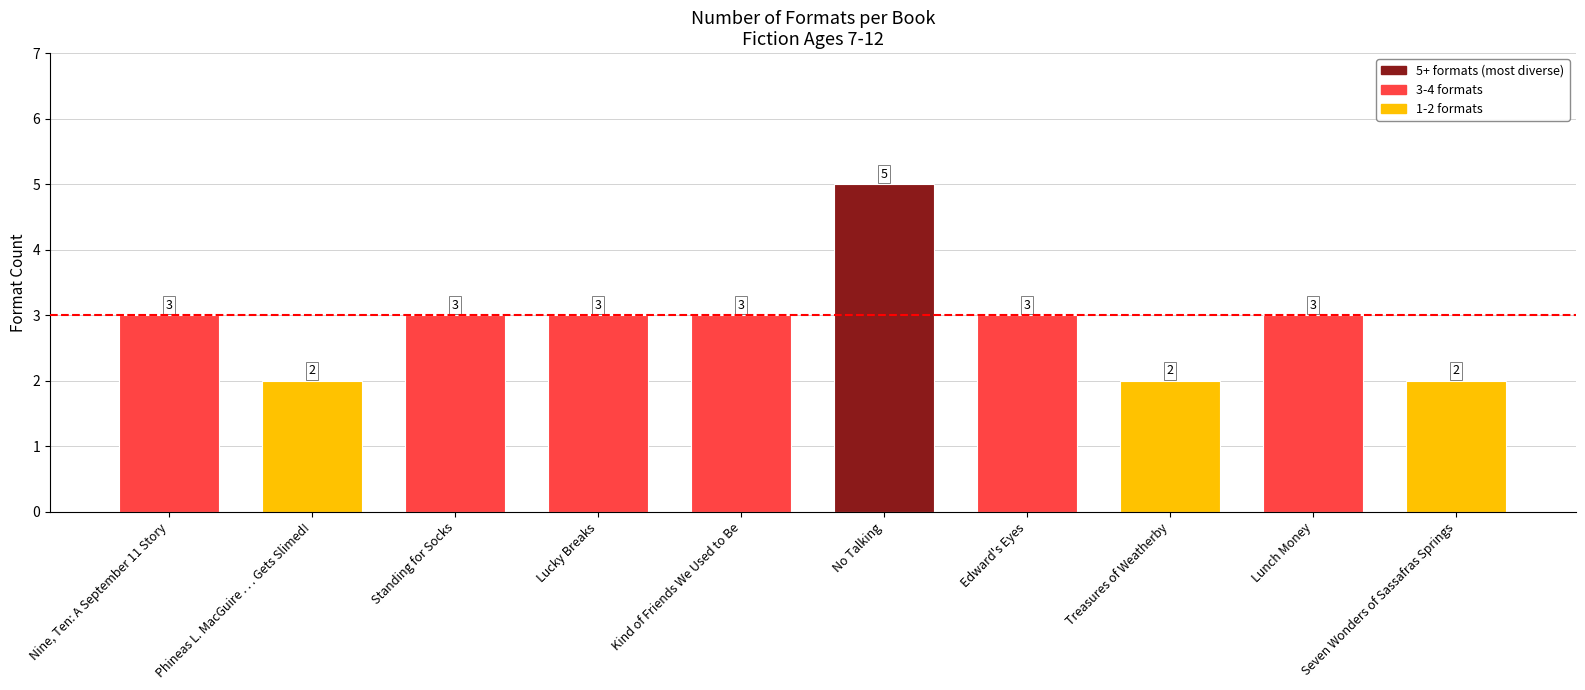

What position from the right is Treasures of Weatherby?

3